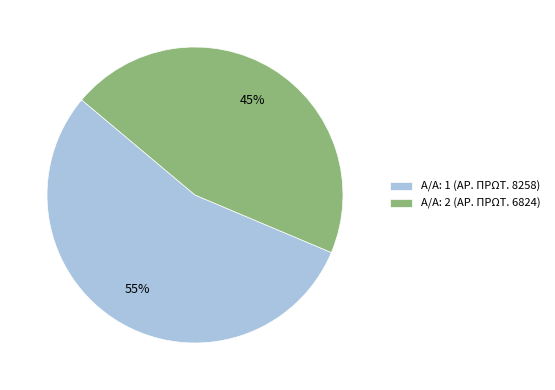

Which has a higher value, Α/Α: 2 (ΑΡ. ΠΡΩΤ. 6824) or Α/Α: 1 (ΑΡ. ΠΡΩΤ. 8258)?

Α/Α: 1 (ΑΡ. ΠΡΩΤ. 8258)